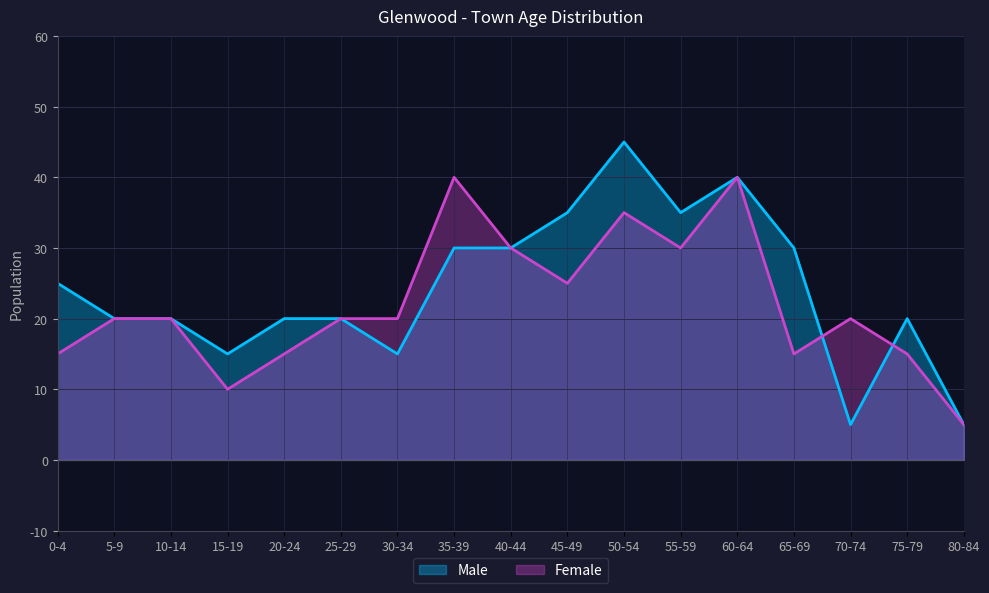

True or false: Male and Female cross at least once.

True